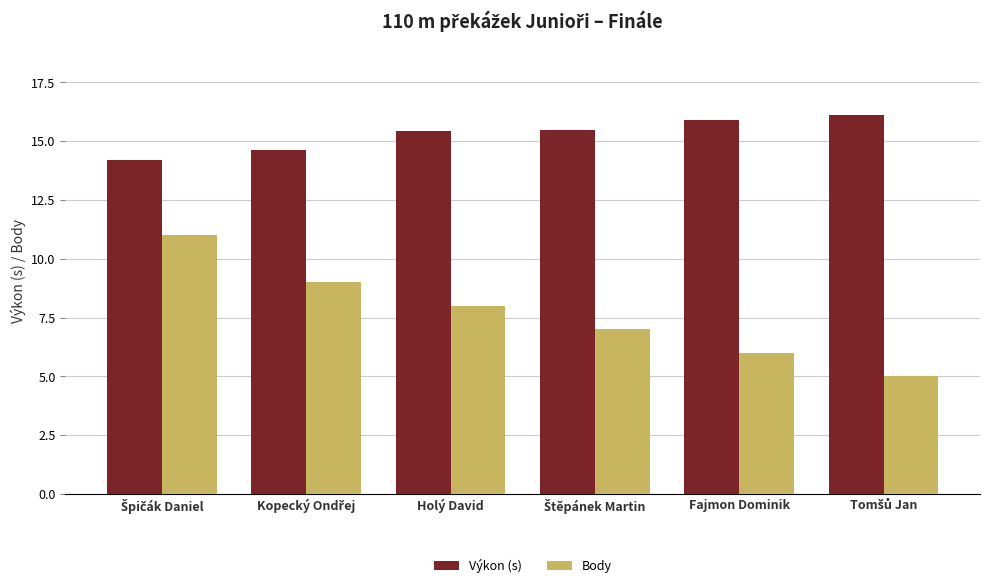

Which series has the largest range (max minus min)?

Body